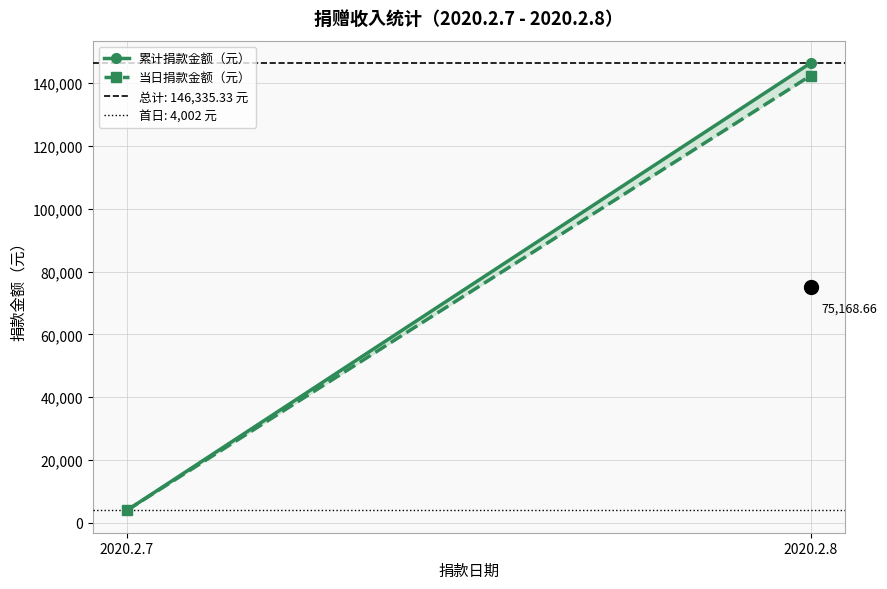

True or false: 累计捐款金额（元） has a value of 243172.7 at 2020.2.8.

False